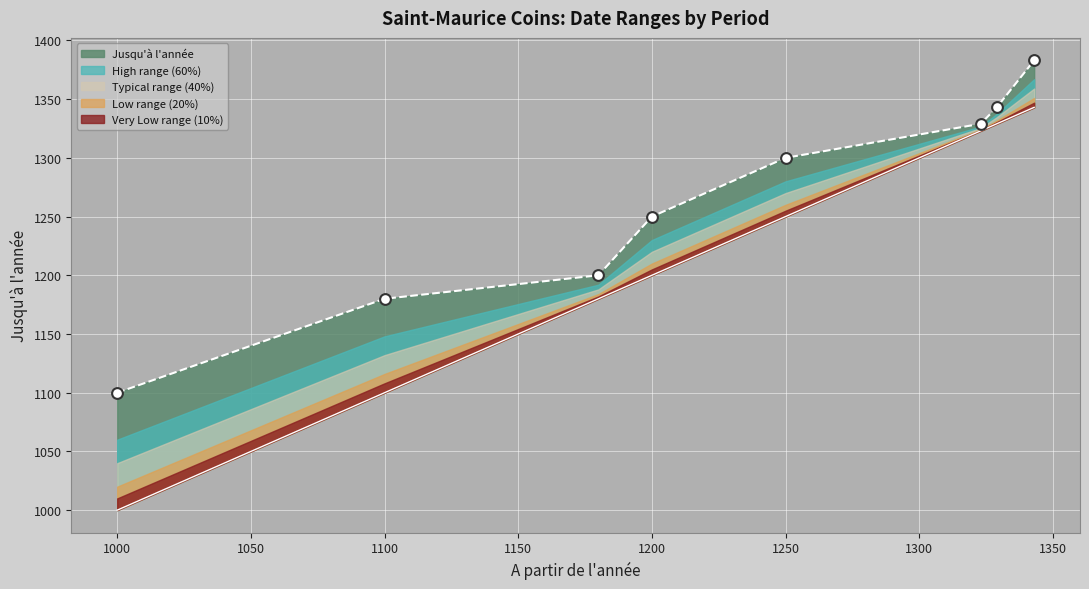

What is the ratio of the value at 1323 to the value at 1323?

1.0